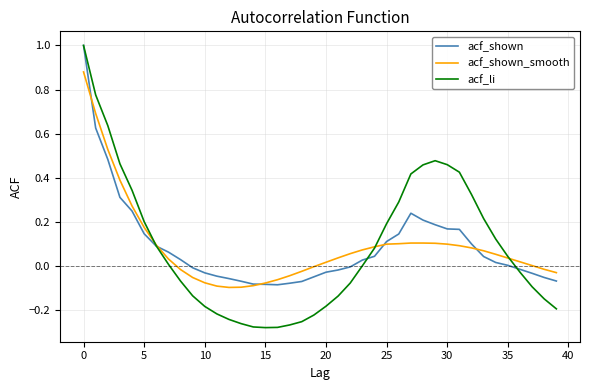

Which series has the largest range (max minus min)?

acf_li